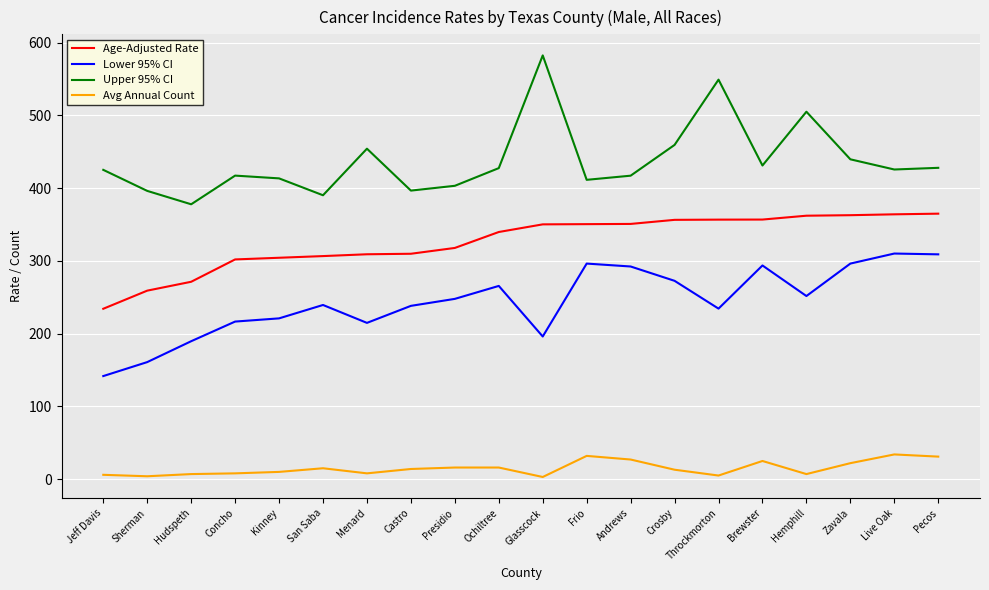

How many lines are shown in the chart?

4